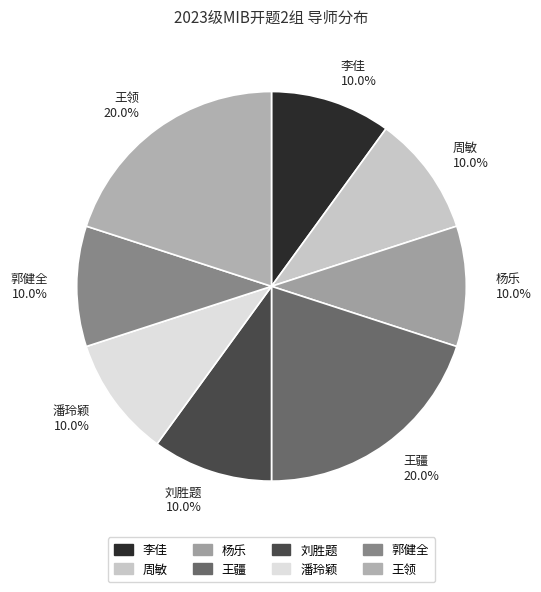

Do 李佳 10.0% and 郭健全 10.0% together represent more than half of the pie?

No